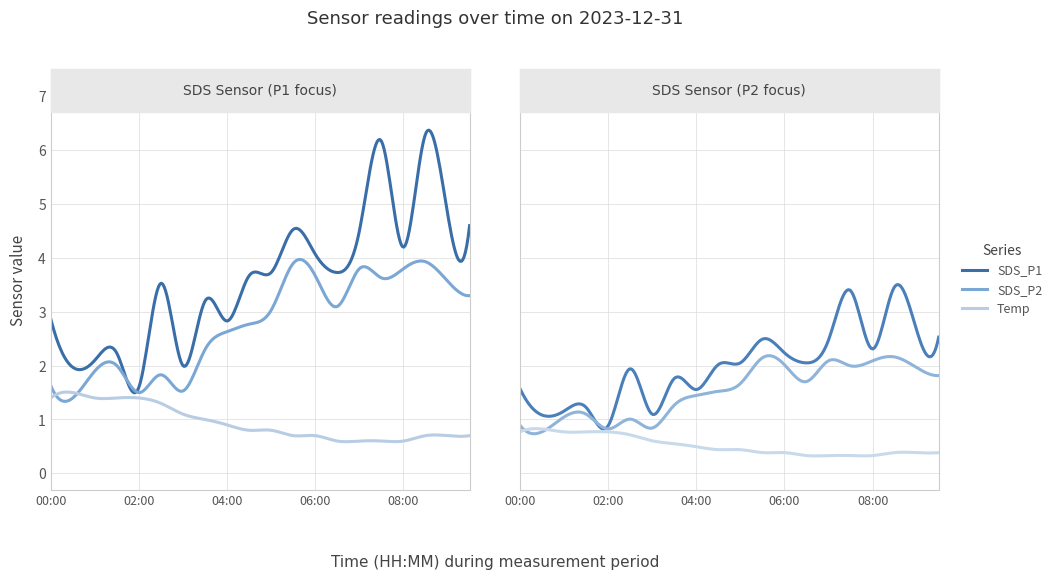

What is the difference between the second highest and minimum values in the SDS_P2 series?

2.5